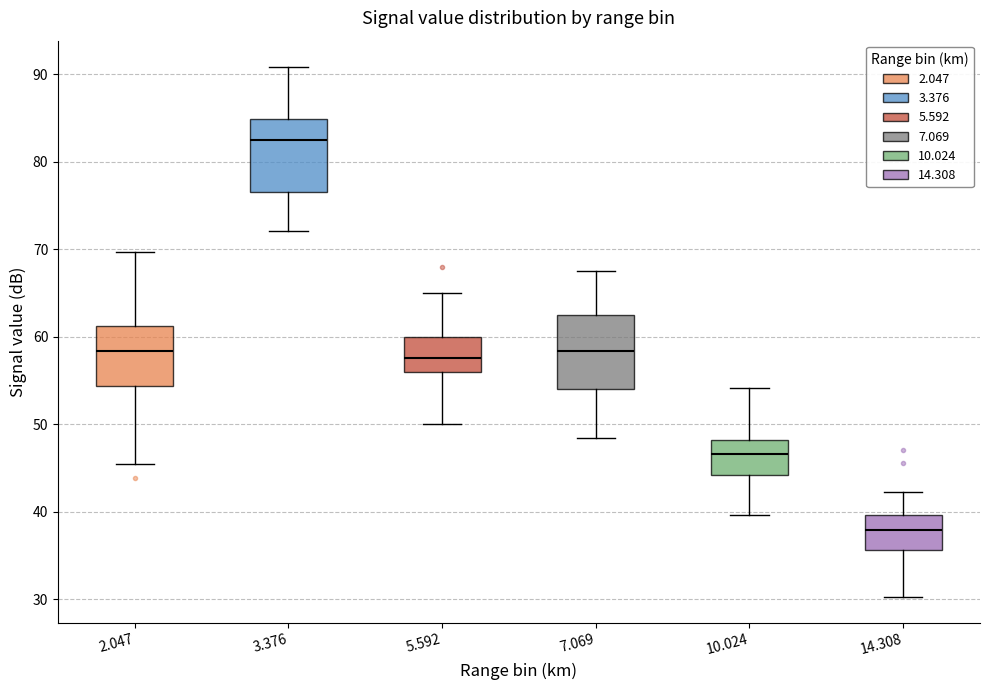

Reading left to right, read every box against the y-axis: the position of its median line, the range the box covers, and the ends of its whiskers. The values are not printed on the chart, so give them approximately, as read against the axis.

2.047: median 58, box 54 to 61, whiskers 45 to 70
3.376: median 83, box 76 to 85, whiskers 72 to 91
5.592: median 58, box 56 to 60, whiskers 50 to 65
7.069: median 58, box 54 to 63, whiskers 48 to 68
10.024: median 47, box 44 to 48, whiskers 40 to 54
14.308: median 38, box 36 to 40, whiskers 30 to 42